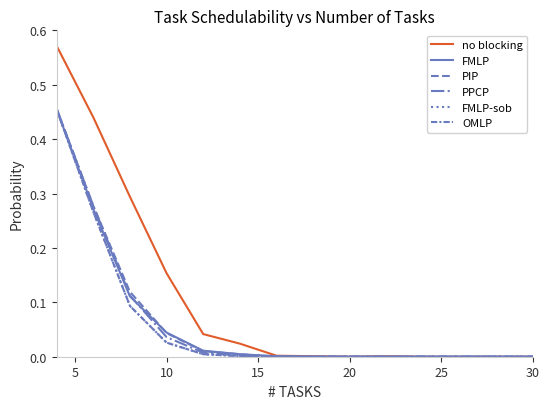

What is the difference between the maximum and minimum values in the no blocking series?

0.6